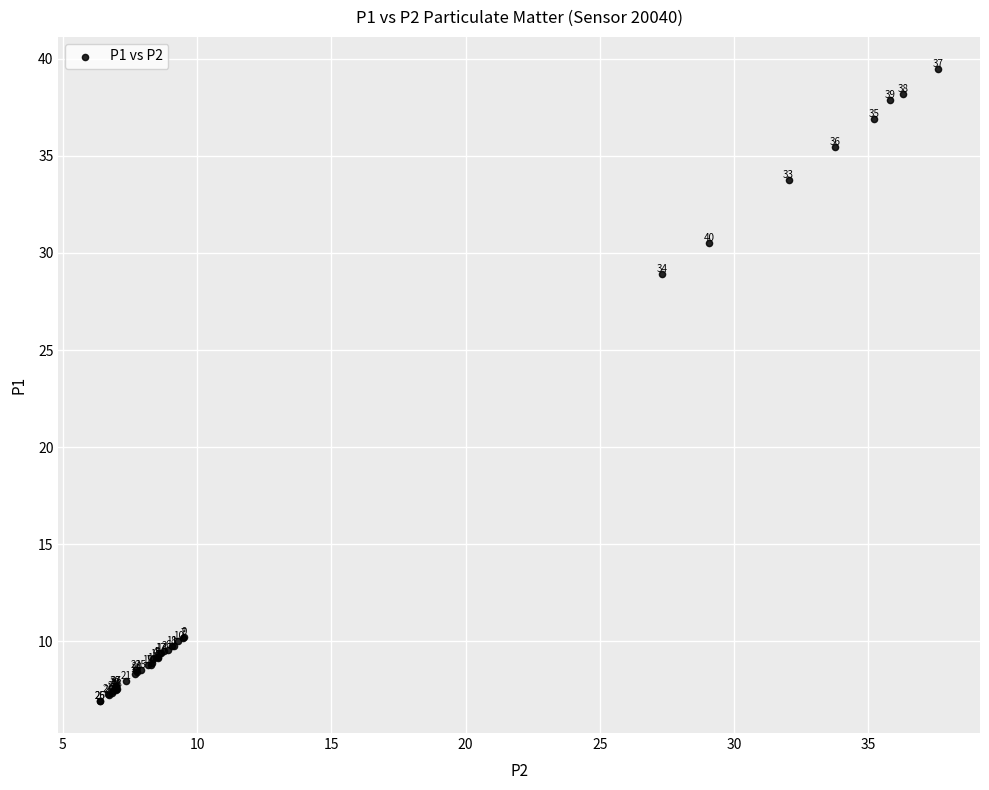

What Y value in the scatter plot is closest to 23?

28.9